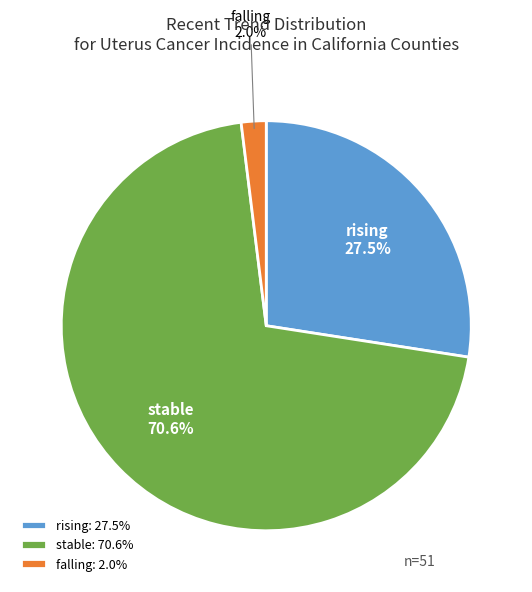

True or false: falling accounts for 11% of the total.

False